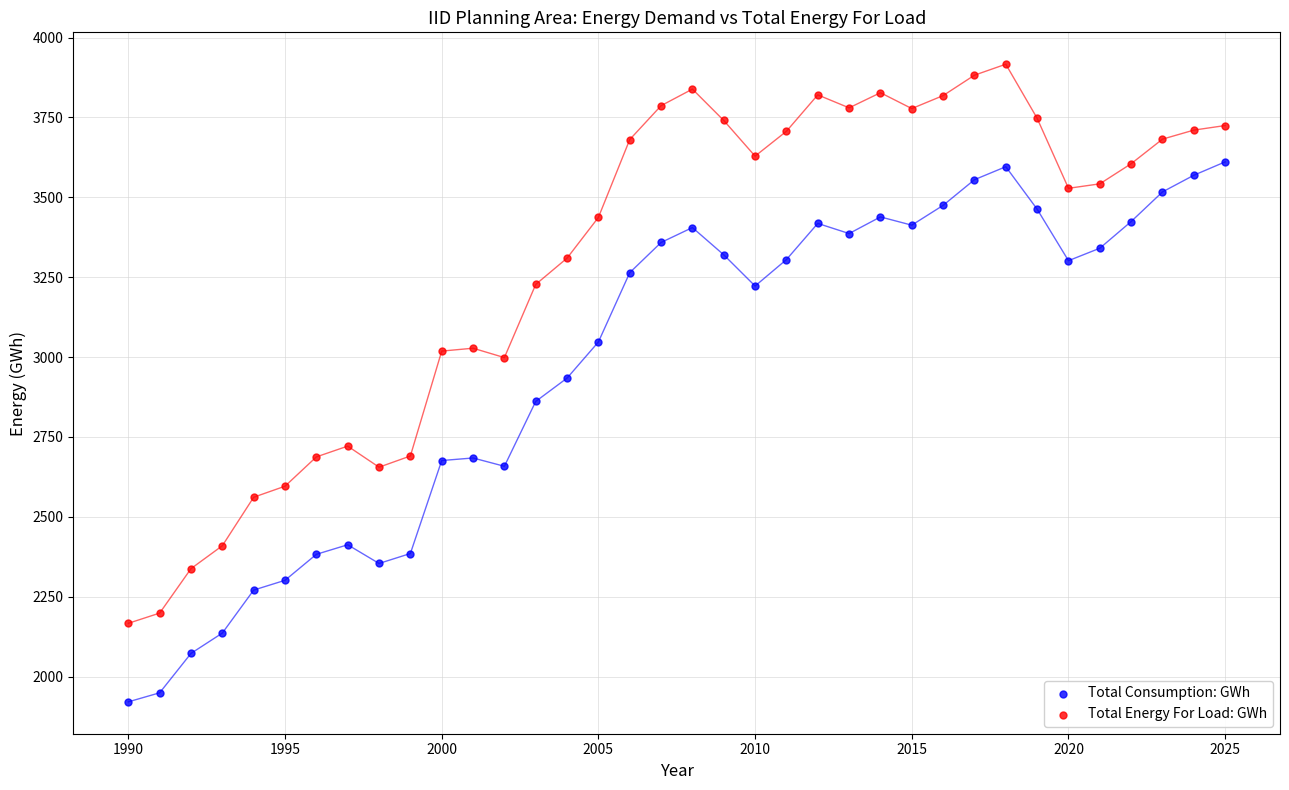

Which series reaches the maximum Y coordinate?

Total Energy For Load: GWh